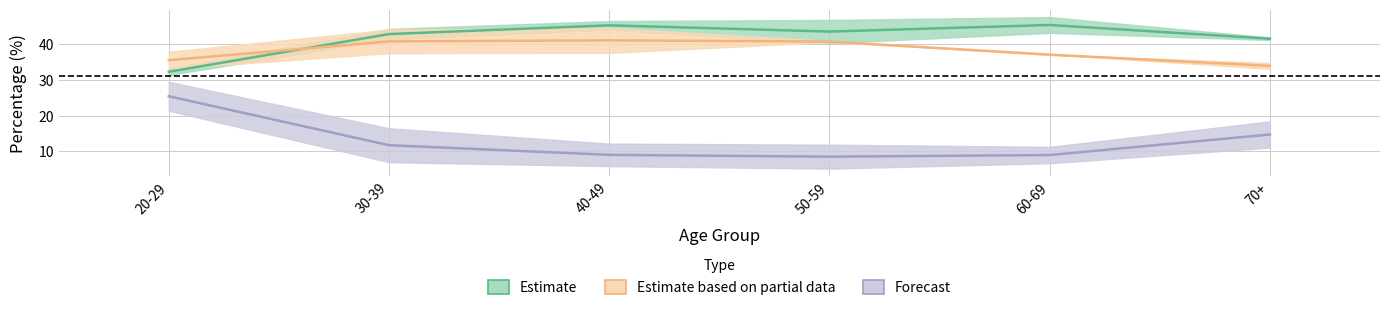

At which category is the sum across all series the highest?

30-39